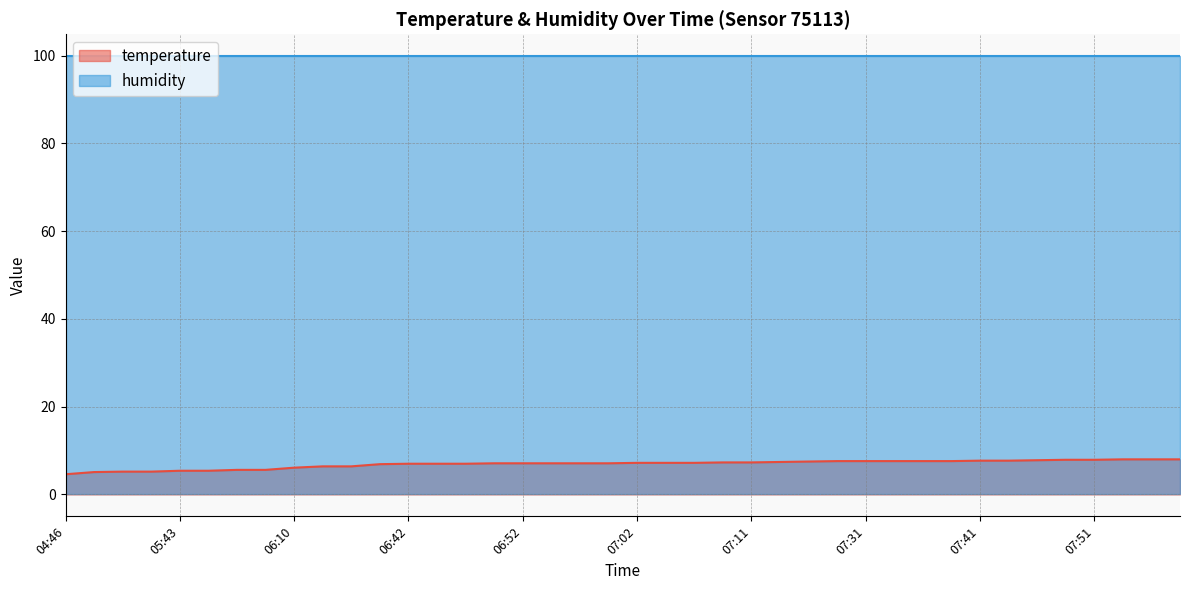

Where does the data first go above 7?

06:50